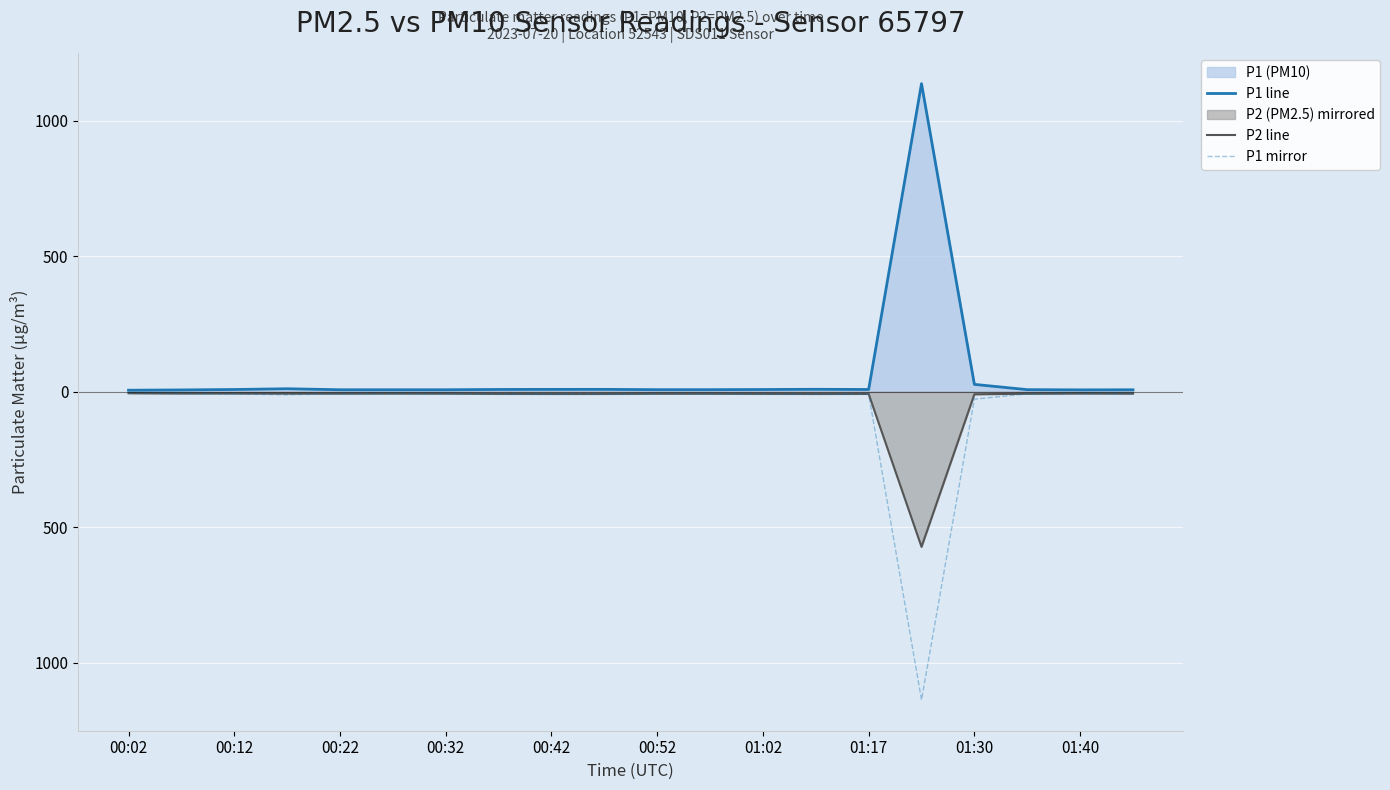

Does the chart display data point markers on the line(s)?

No